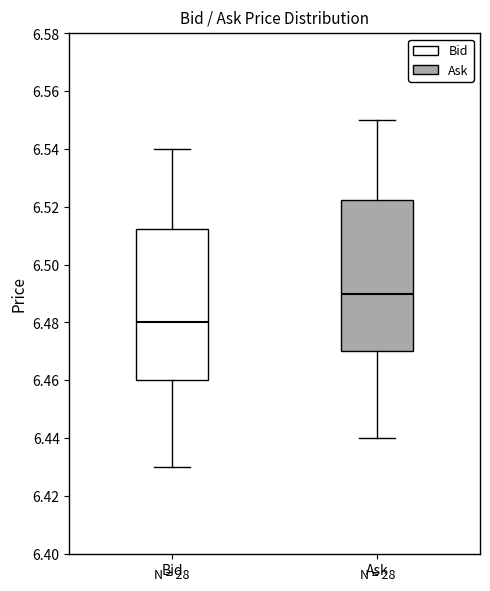

Reading left to right, read every box against the y-axis: the position of its median line, the range the box covers, and the ends of its whiskers. The values are not printed on the chart, so give them approximately, as read against the axis.

Bid: median 6.480, box 6.460 to 6.512, whiskers 6.430 to 6.540
Ask: median 6.490, box 6.470 to 6.522, whiskers 6.440 to 6.550